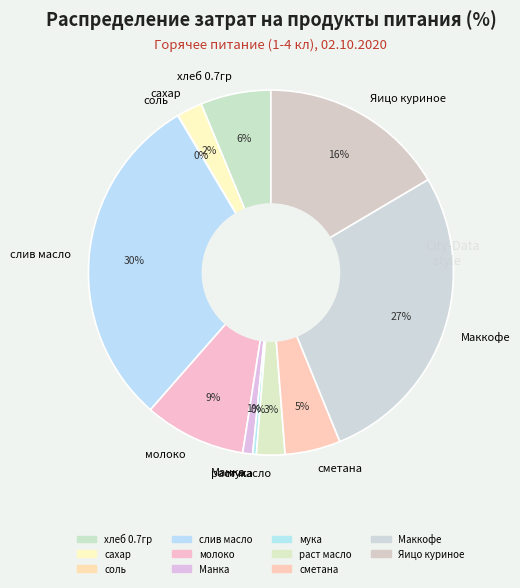

Do раст масло and Манка together represent more than half of the pie?

No